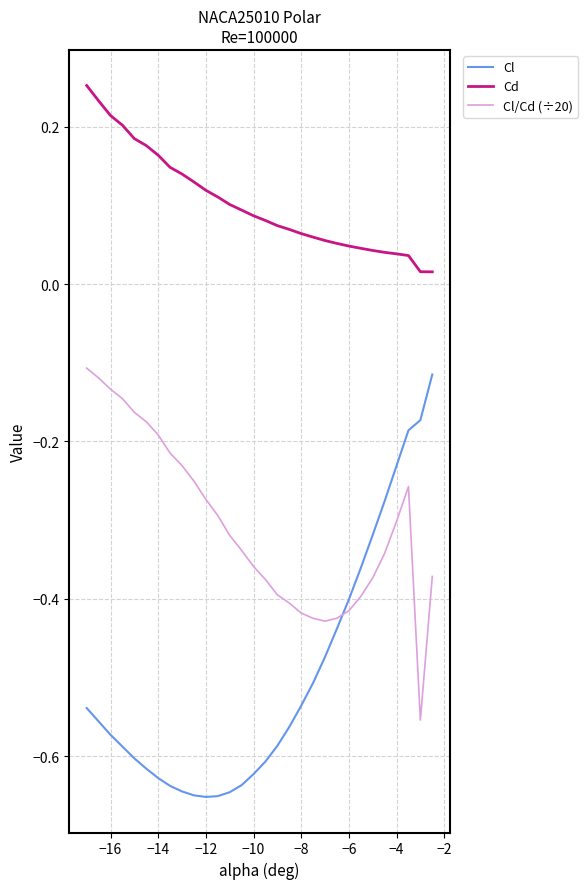

Which series has the largest total across all categories?

Cd